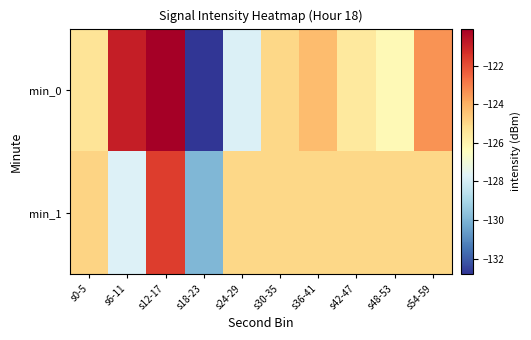

What is the smallest value displayed?

-132.8